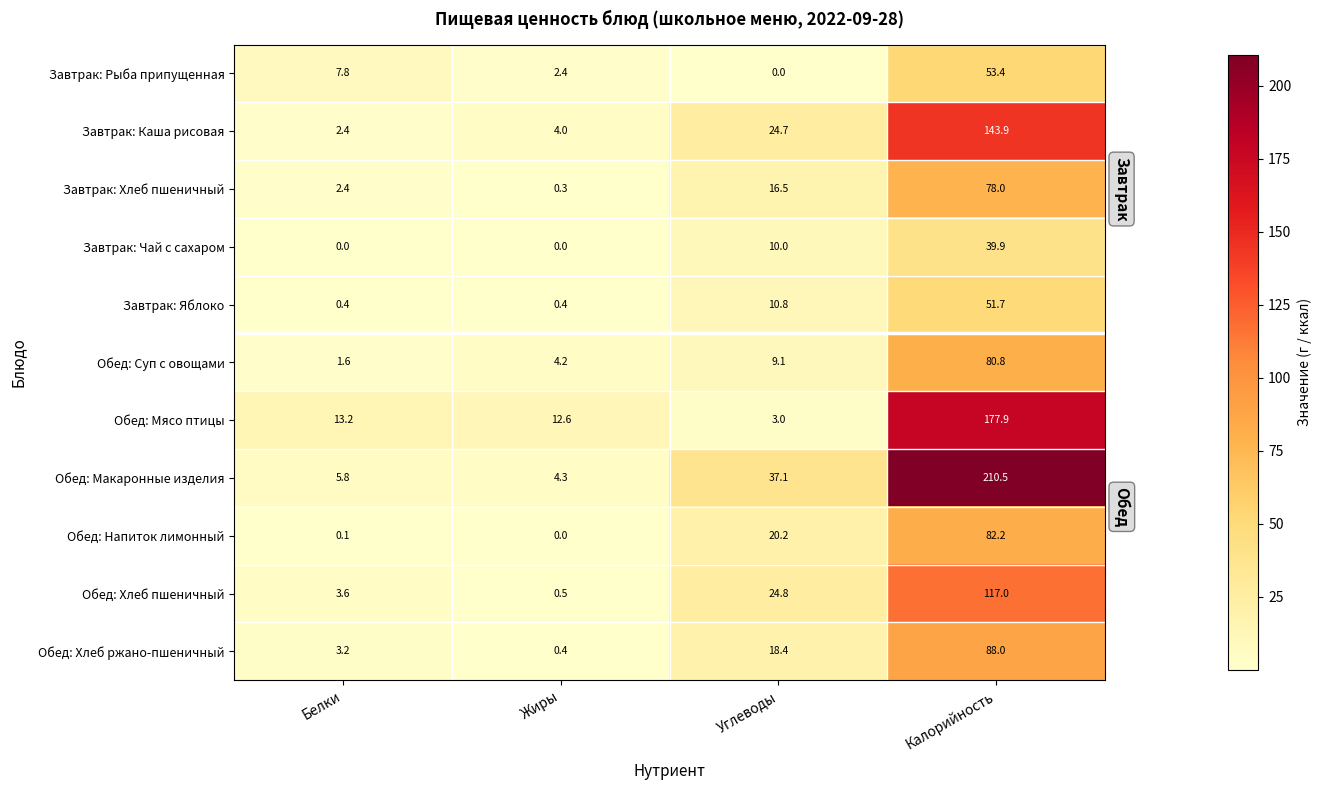

Rank the series by their maximum value, from lowest to highest.

Завтрак: Чай с сахаром, Завтрак: Яблоко, Завтрак: Рыба припущенная, Завтрак: Хлеб пшеничный, Обед: Суп с овощами, Обед: Напиток лимонный, Обед: Хлеб ржано-пшеничный, Обед: Хлеб пшеничный, Завтрак: Каша рисовая, Обед: Мясо птицы, Обед: Макаронные изделия